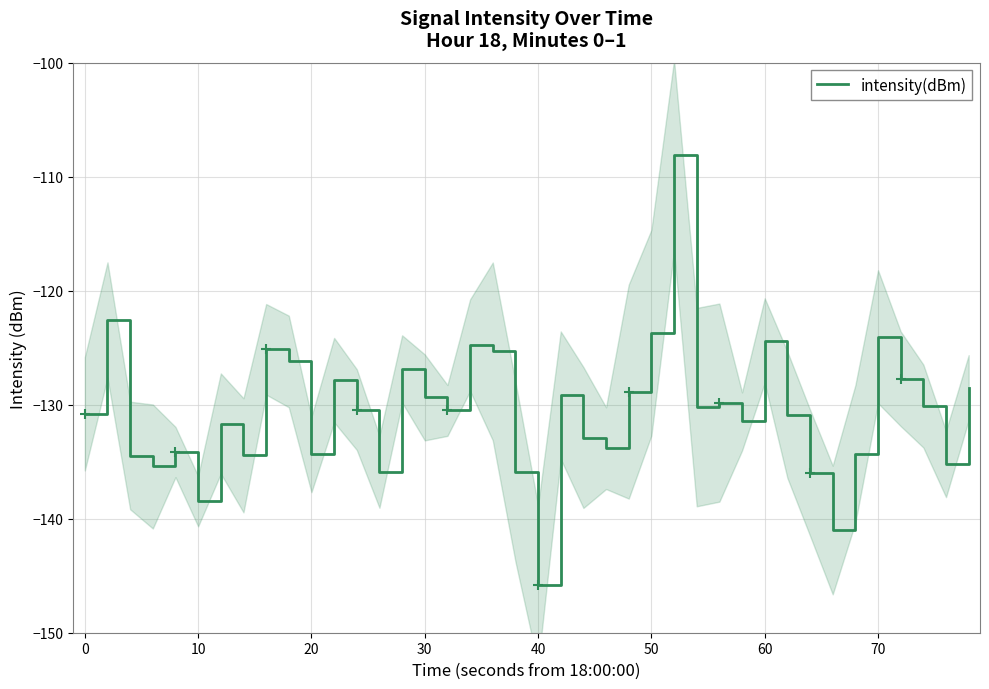

What is the maximum value shown in the chart?

-108.1